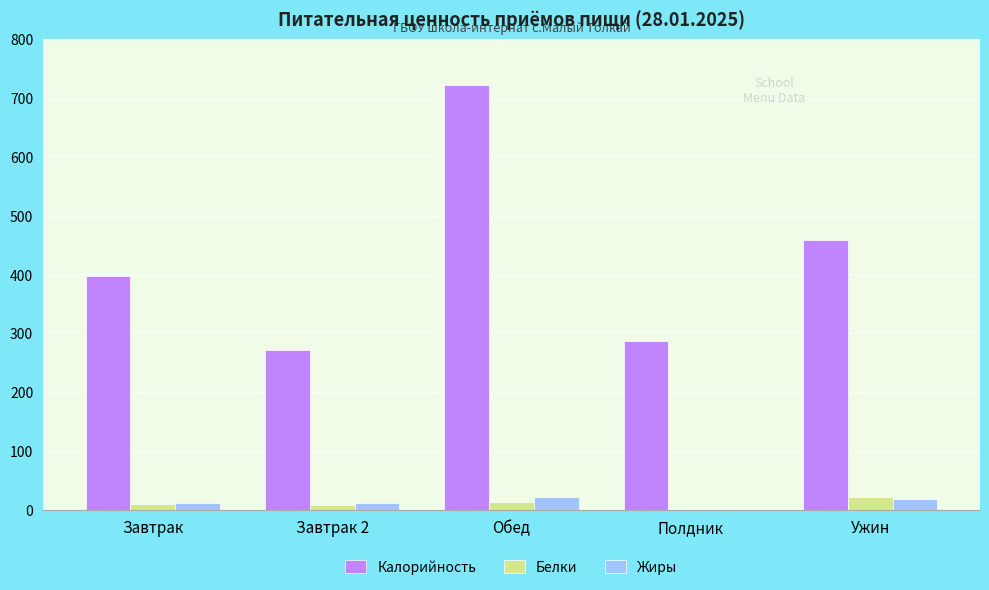

The value of Калорийность at Обед is 721.4. True or false?

True